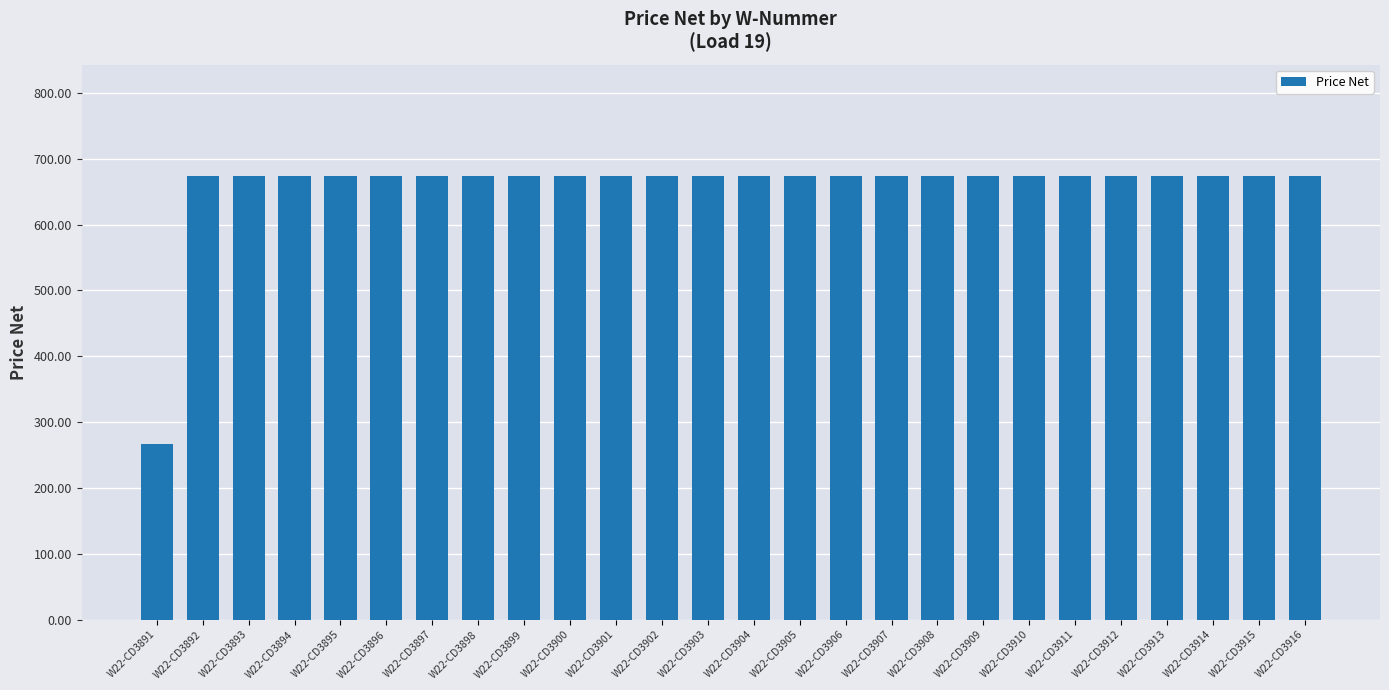

What is the greatest value displayed?

674.4